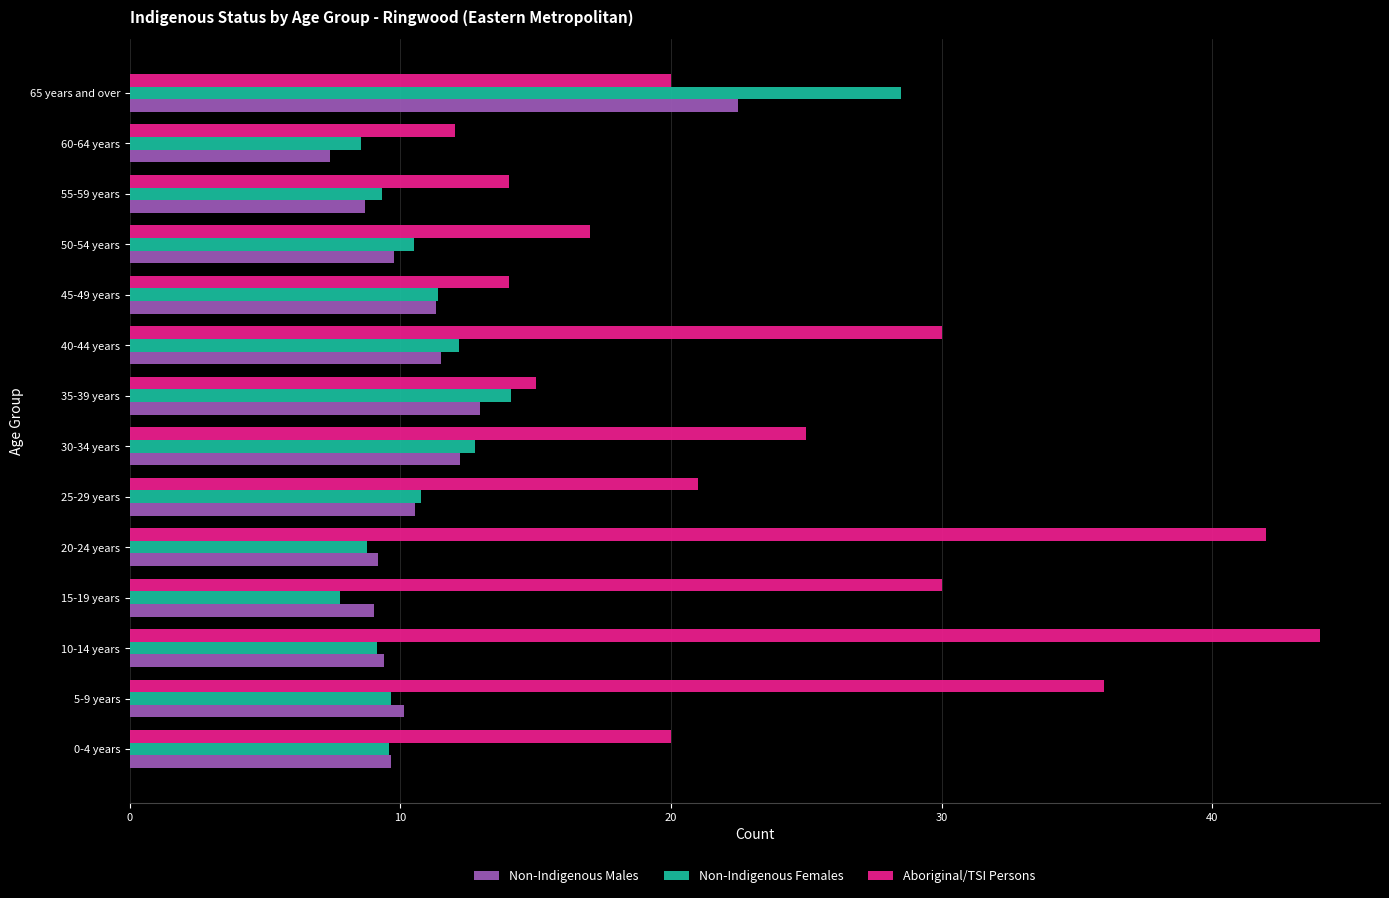

How many data points in Aboriginal/TSI Persons are less than 21?

7